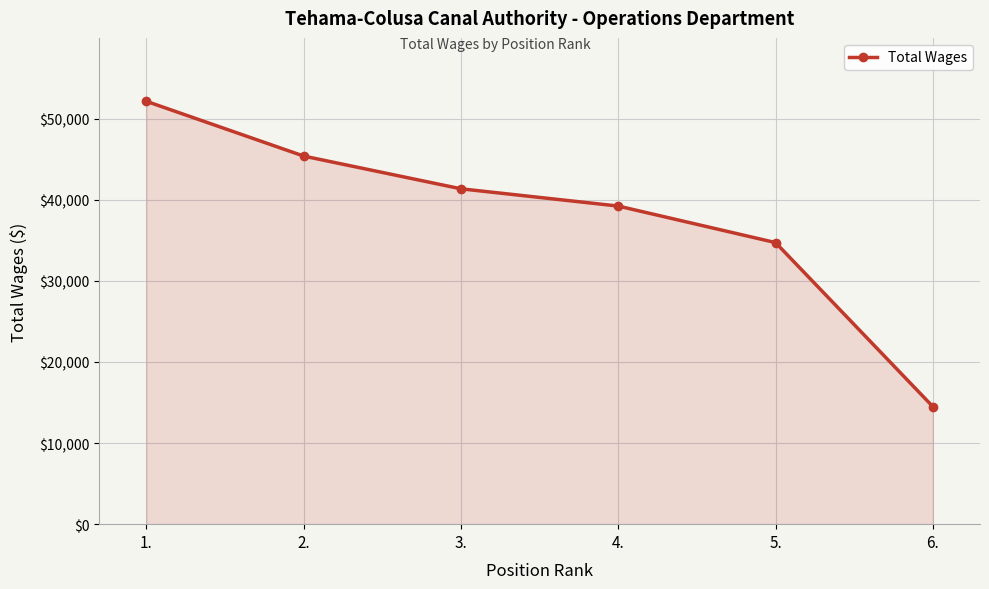

Reading left to right, extract all data points from this chart.

52122	45373	41338	39211	34708	14497